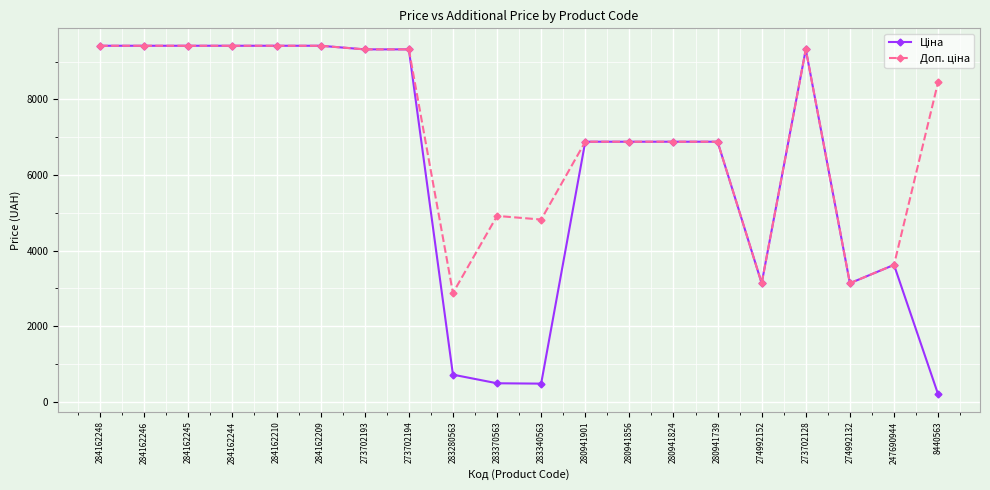

What is the spread (max minus min) of values at 283280563?

2158.9